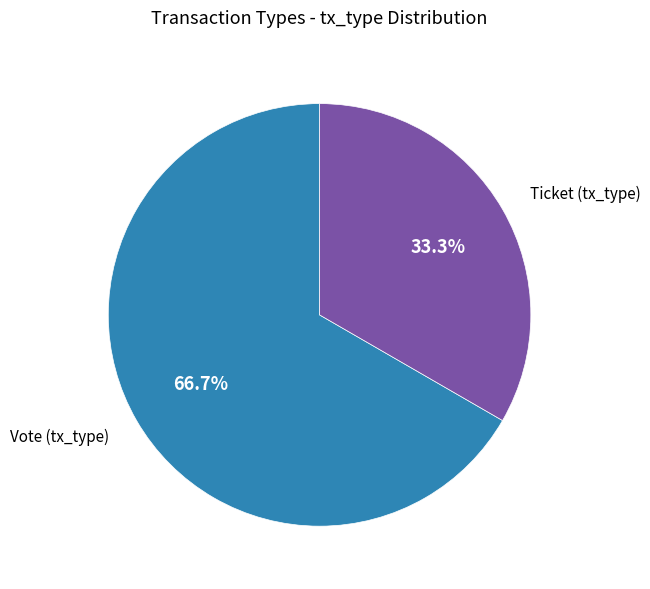

Is there a majority slice in this chart?

Yes